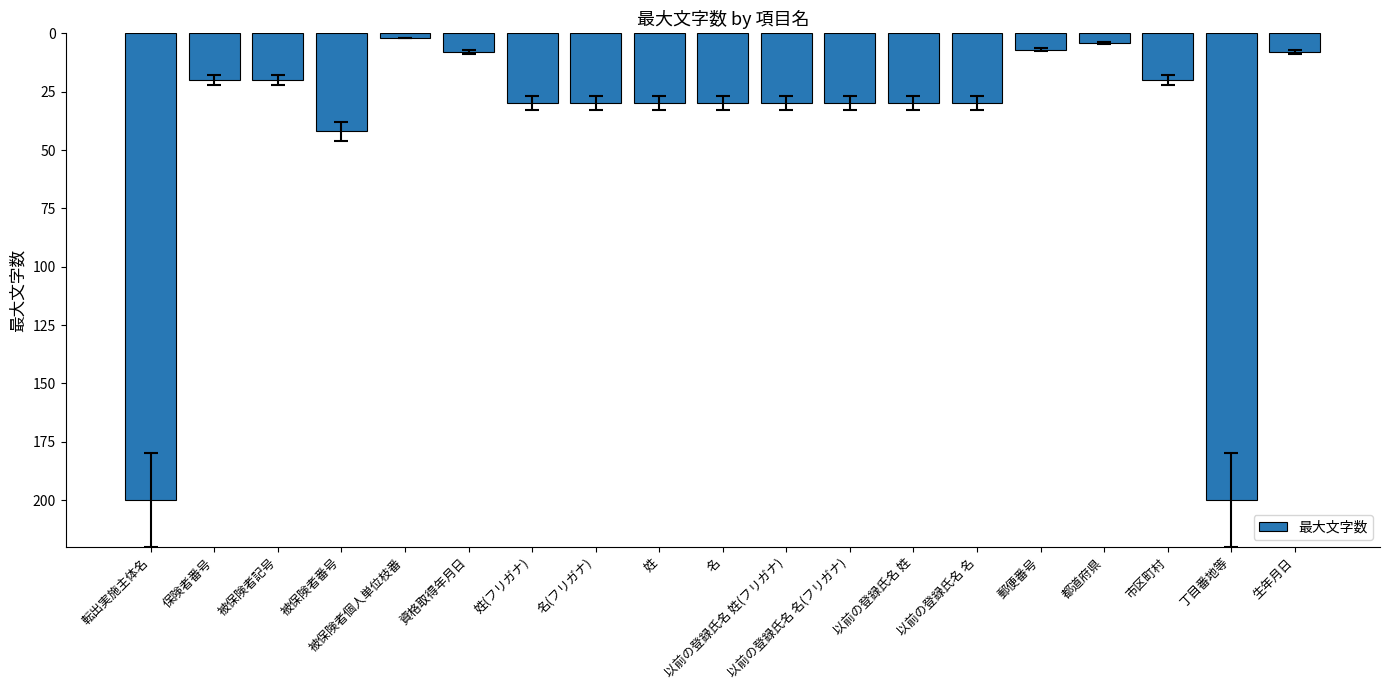

Count the number of data series in this chart.

1